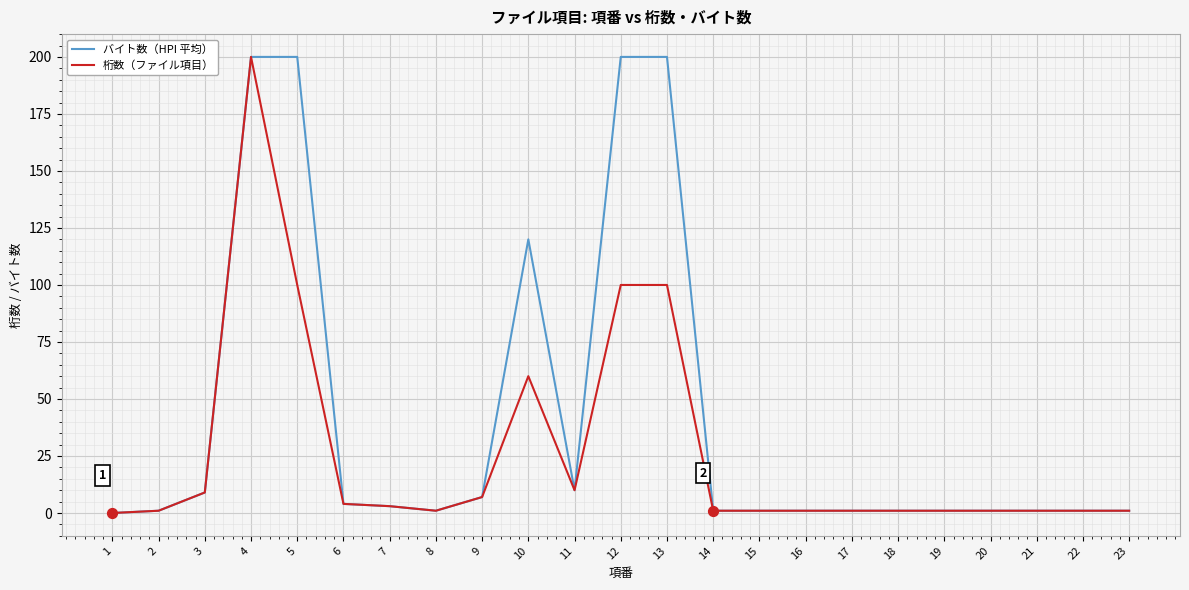

Which series has the widest spread of values?

バイト数（HPI 平均）